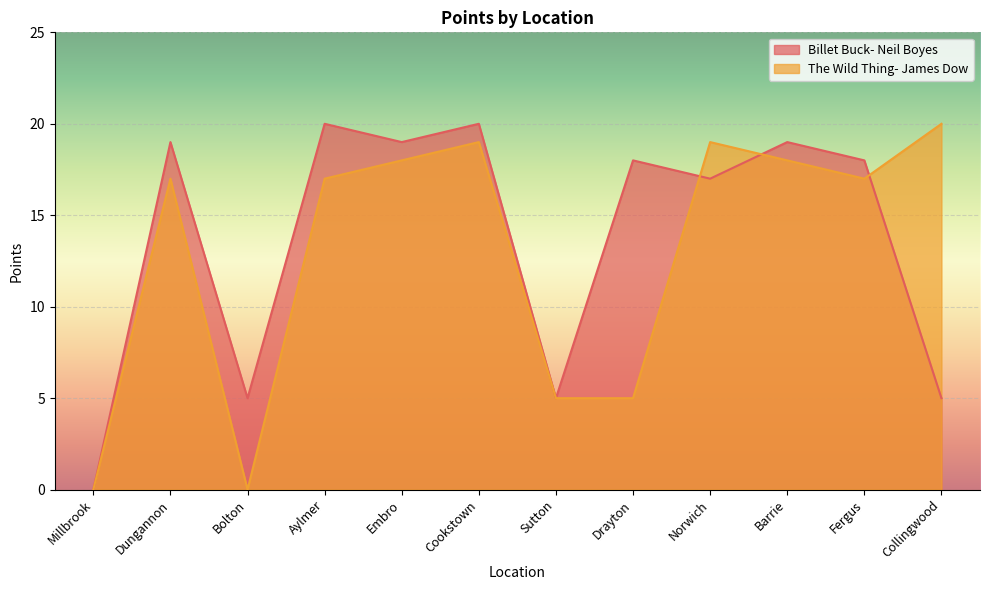

Reading left to right, transcribe all the data shown in this chart.

Billet Buck- Neil Boyes: 0	19	5	20	19	20	5	18	17	19	18	5
The Wild Thing- James Dow: 0	17	0	17	18	19	5	5	19	18	17	20